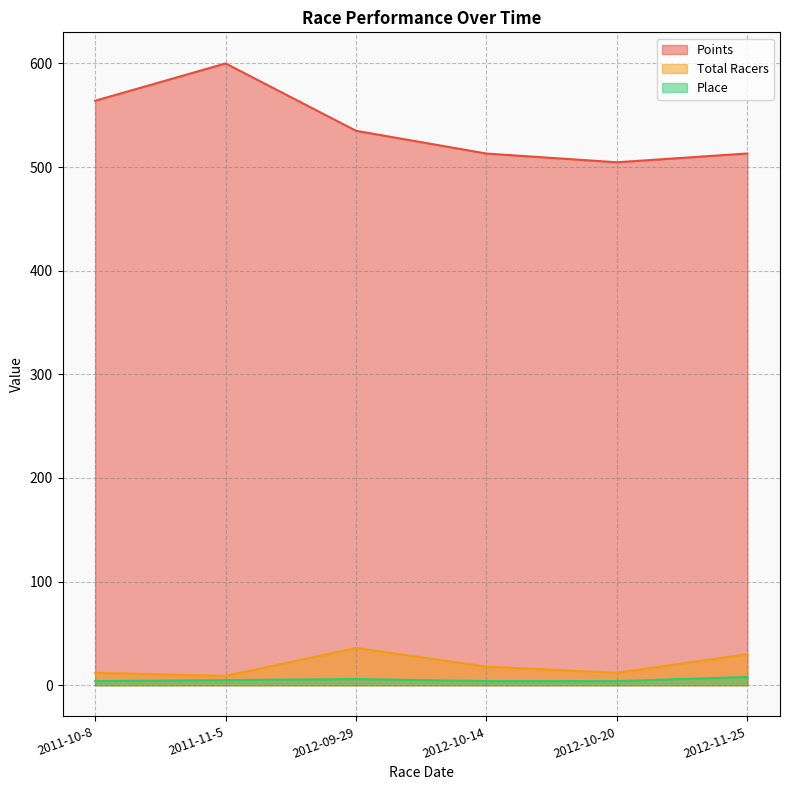

Which has a higher value, 2011-10-8 or 2012-09-29?

2011-10-8